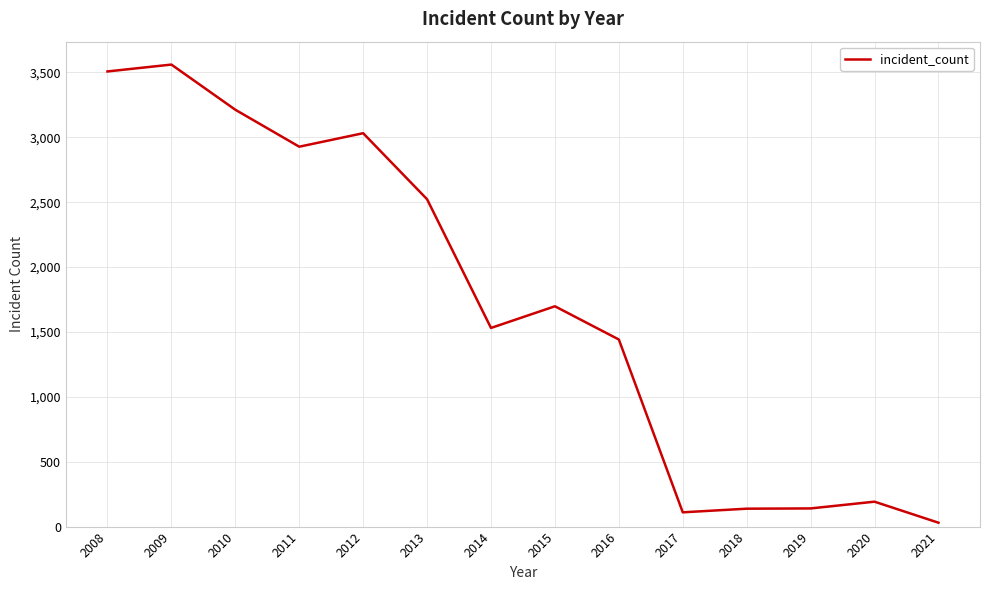

What value does the data have at 2010?

3213